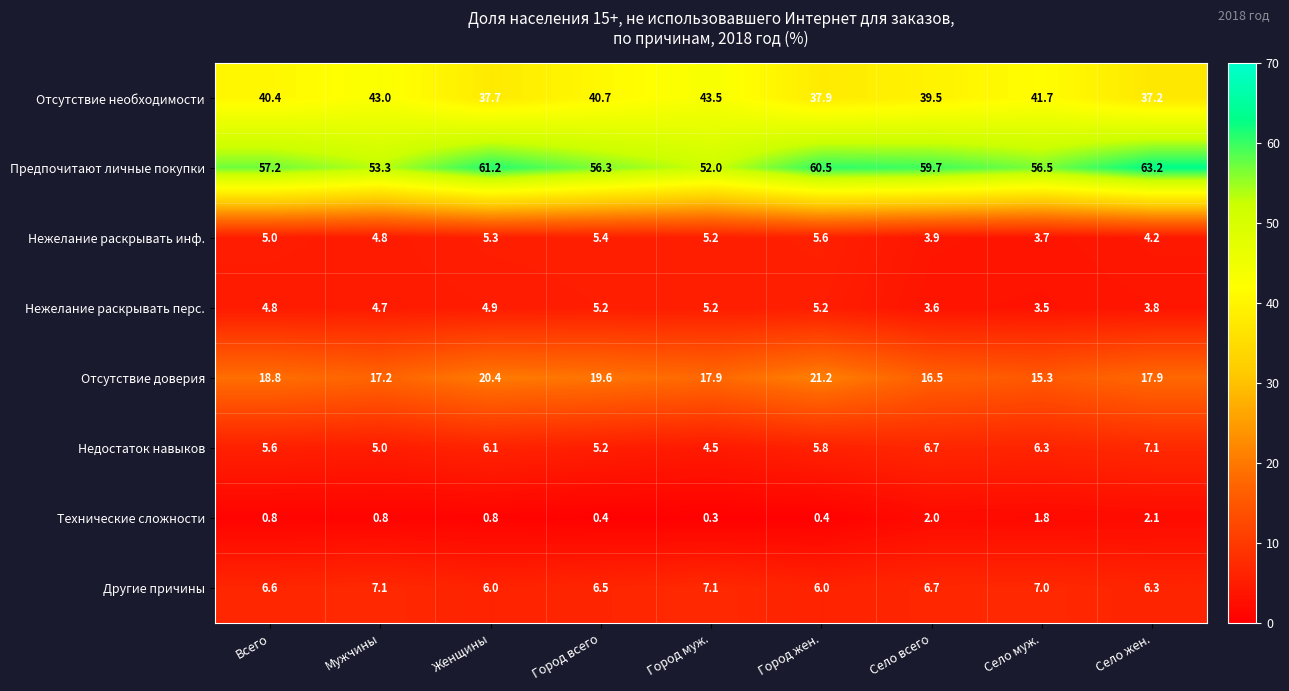

At Женщины, list the series in order from smallest to largest.

Технические сложности, Нежелание раскрывать перс., Нежелание раскрывать инф., Другие причины, Недостаток навыков, Отсутствие доверия, Отсутствие необходимости, Предпочитают личные покупки